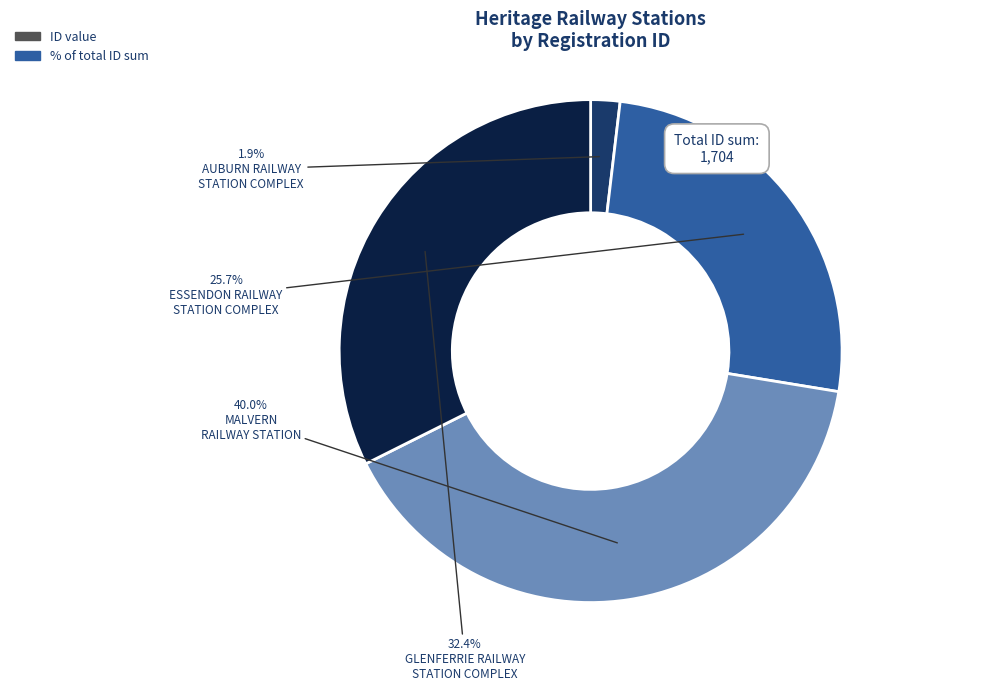

Is there a majority slice in this chart?

No